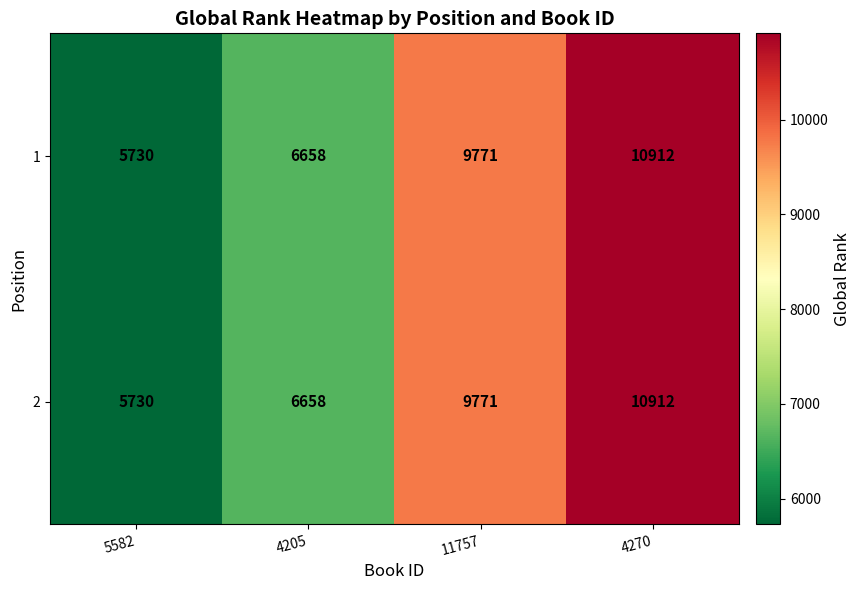

Is it true that 2 equals 6658 at 4205?

True